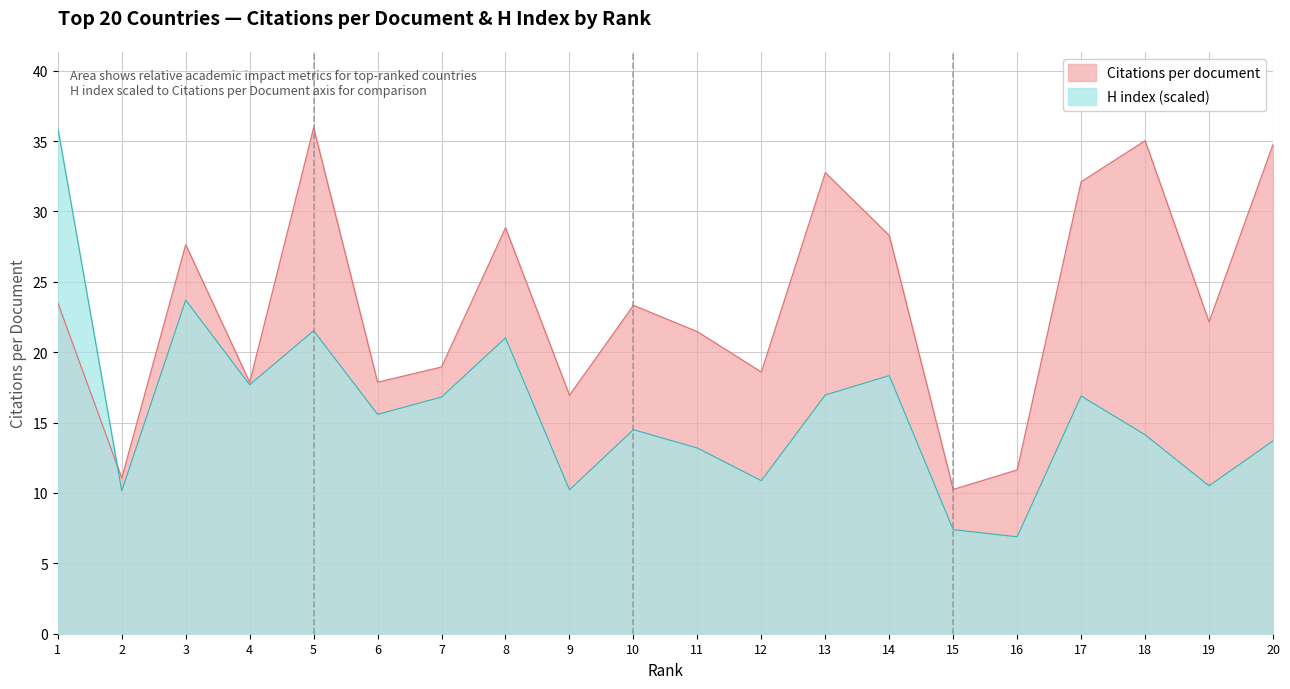

Does the chart display data point markers on the line(s)?

No